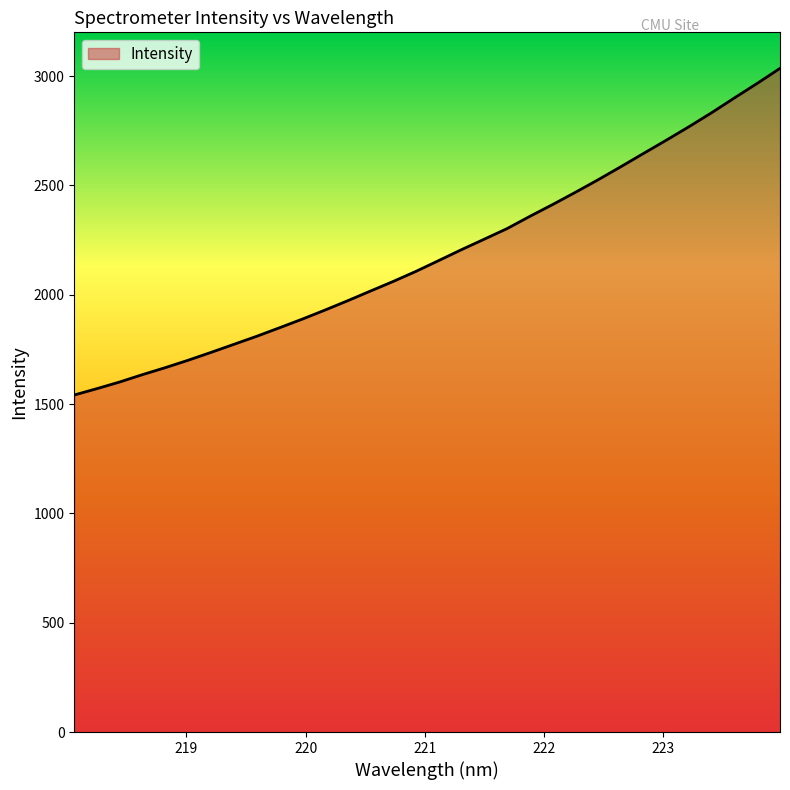

What is the difference between the maximum and minimum values?

1493.9